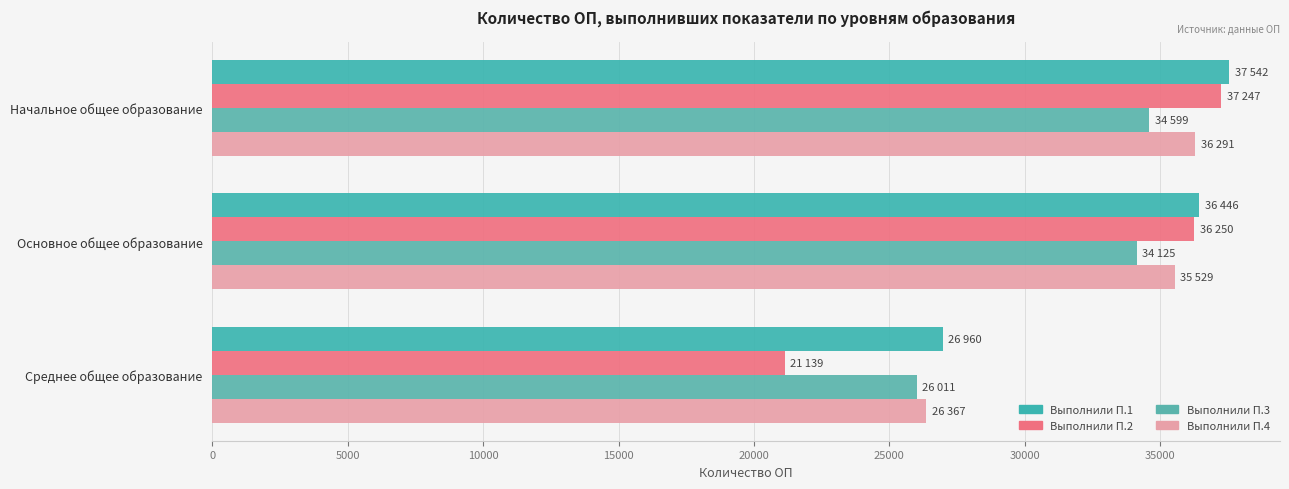

Where is Выполнили П.1 nearest to the value 32251?

Основное общее образование